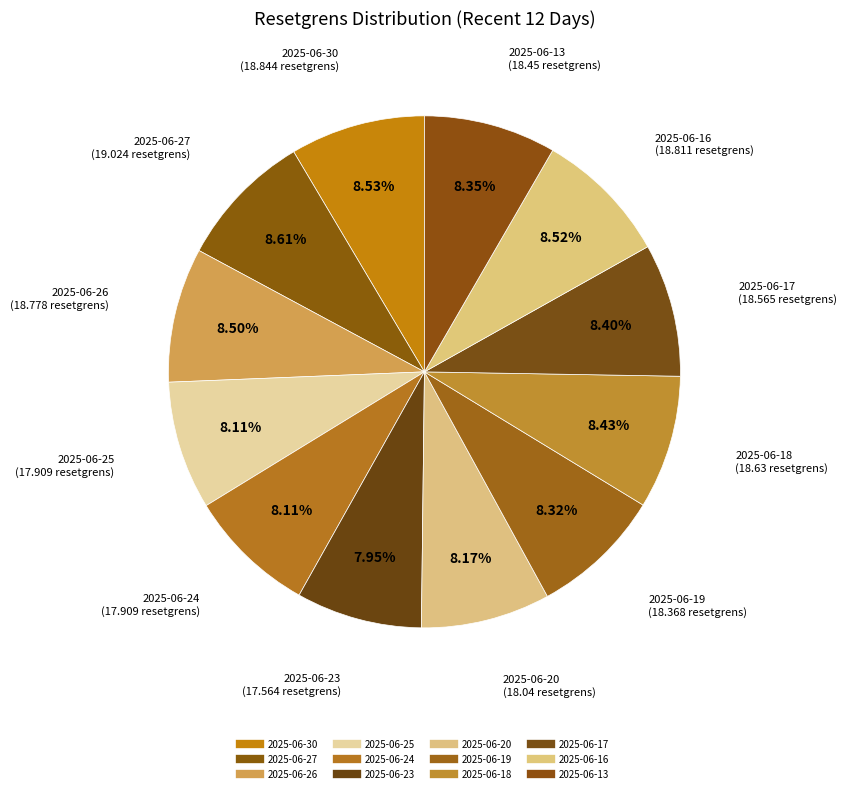

How many segments does this pie chart have?

12